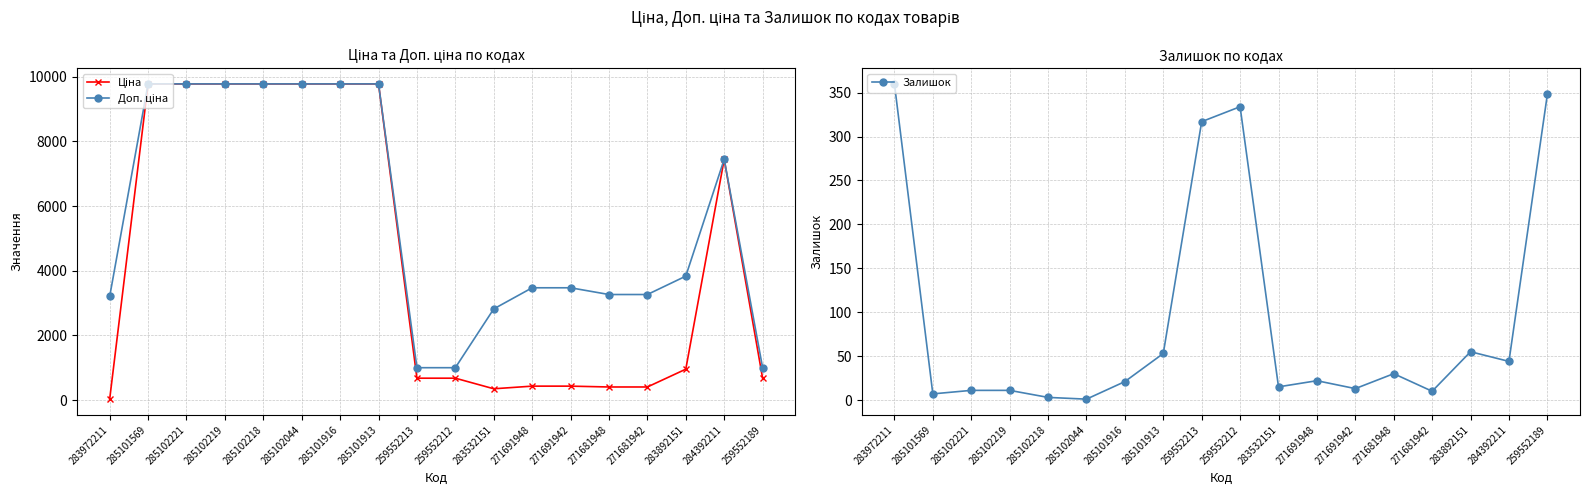

What is the difference between the maximum and minimum values in the Залишок series?

359